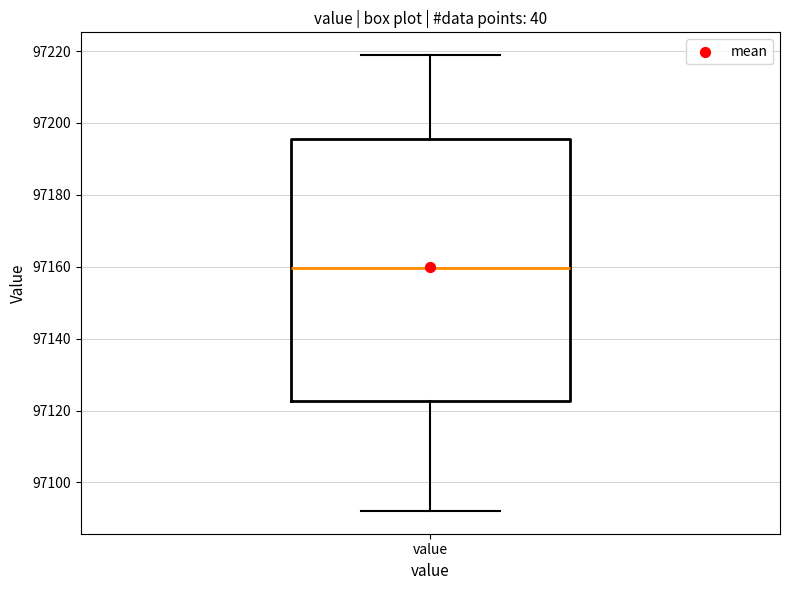

Where is the upper edge of the box for value on the y-axis? The values are not printed on the chart, so give them approximately, as read against the axis.

97196